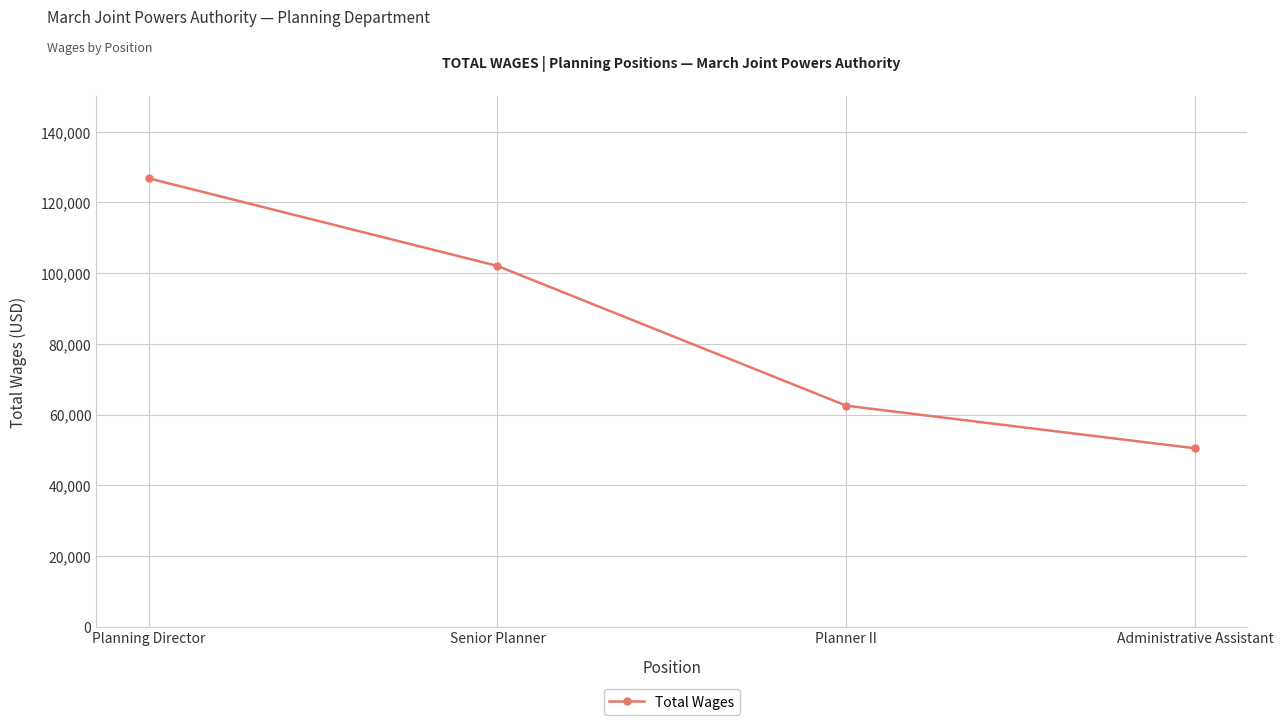

At which category does the chart reach its peak across all series?

Planning Director